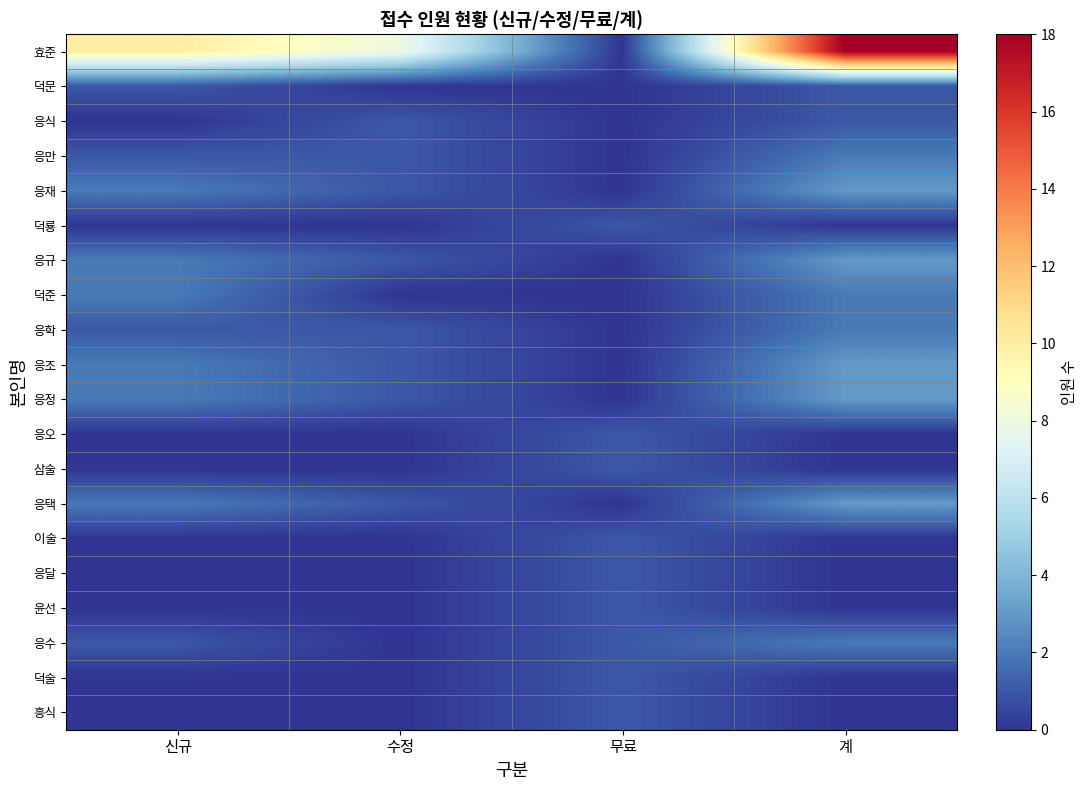

Which label corresponds to the largest value in the chart?

계